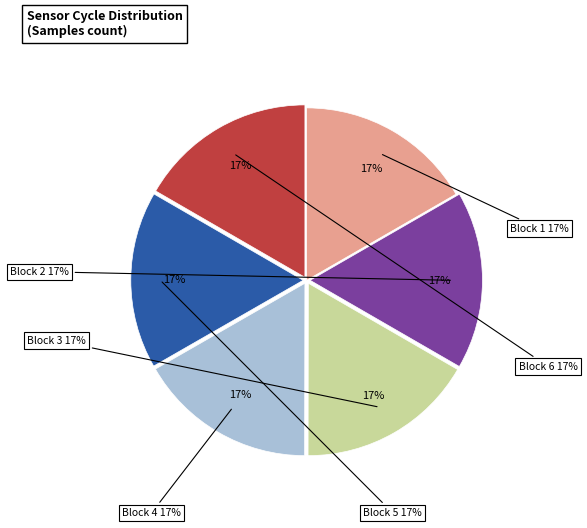

How many slices are in this pie chart?

6